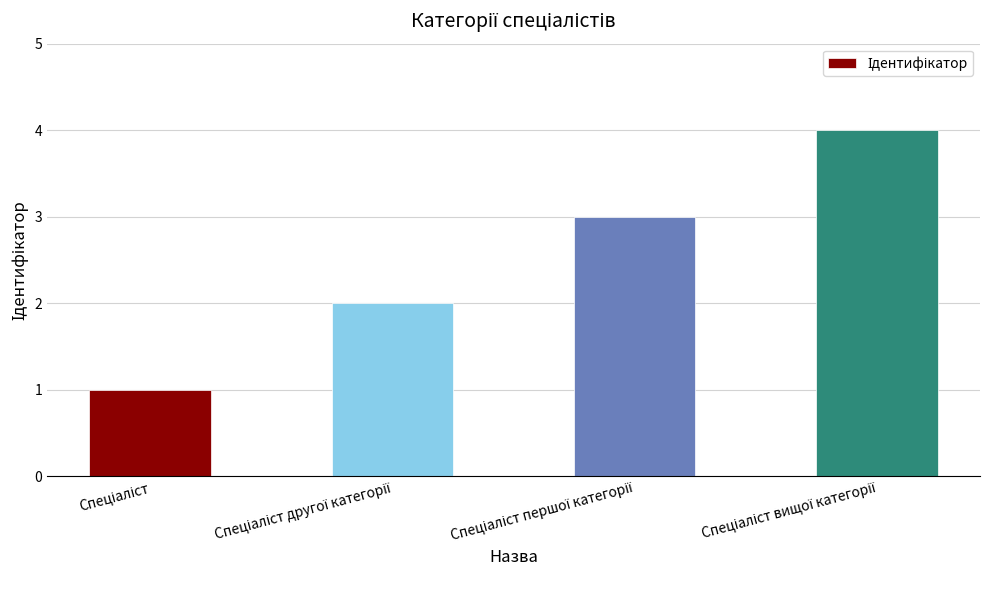

Count the values in the range 2 to 4.

3